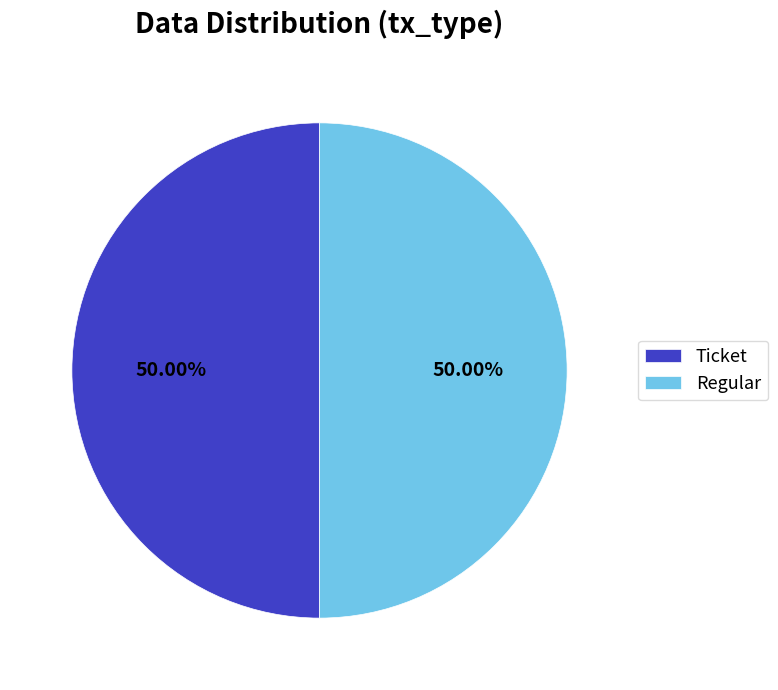

Is the sum of Ticket and Regular greater than half?

Yes